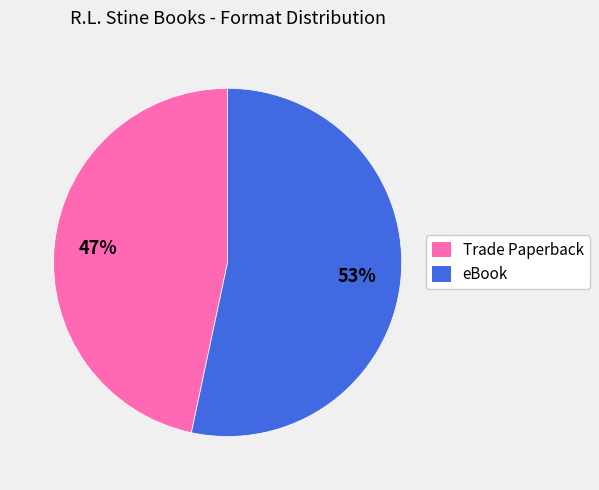

Which slice represents more than half of the pie?

eBook